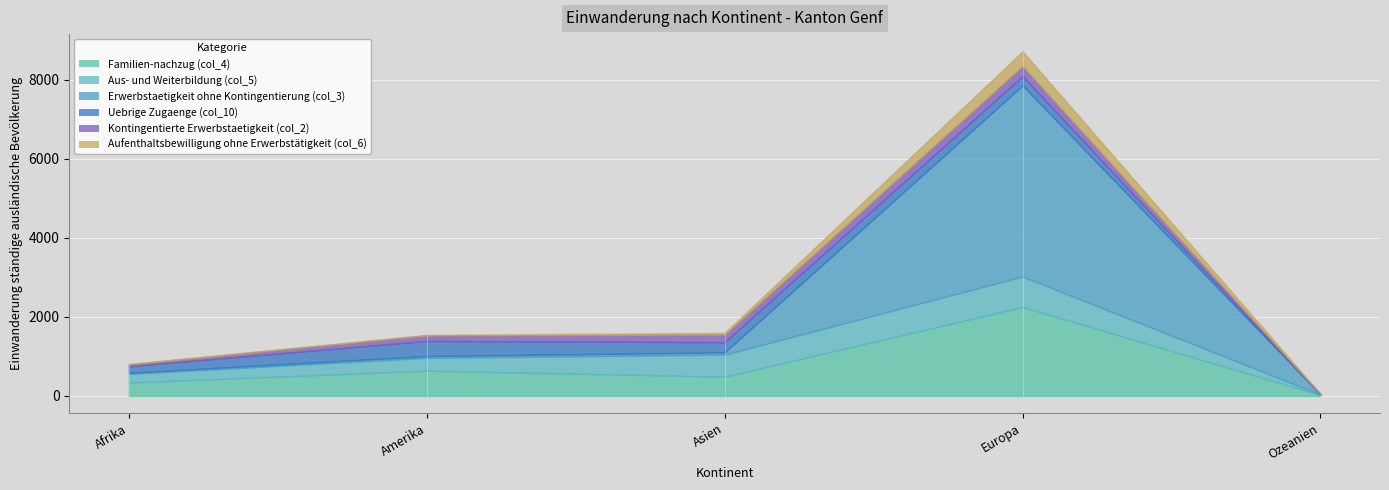

Is it true that Aufenthaltsbewilligung ohne Erwerbstätigkeit (col_6) equals 0 at Ozeanien?

True